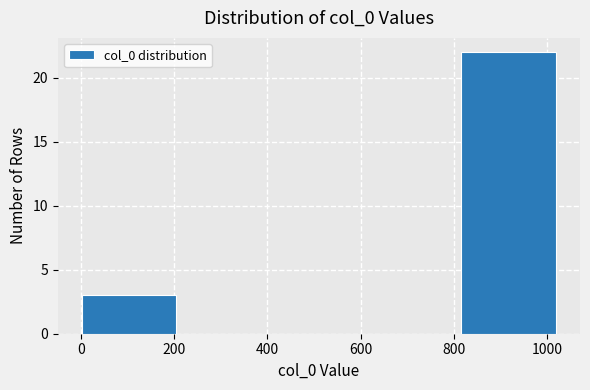

What is the height of the bar covering 0 to 200 on the x-axis? Neither the bar edges nor the heights are printed on the chart, so give them approximately, as read against the axes.

3